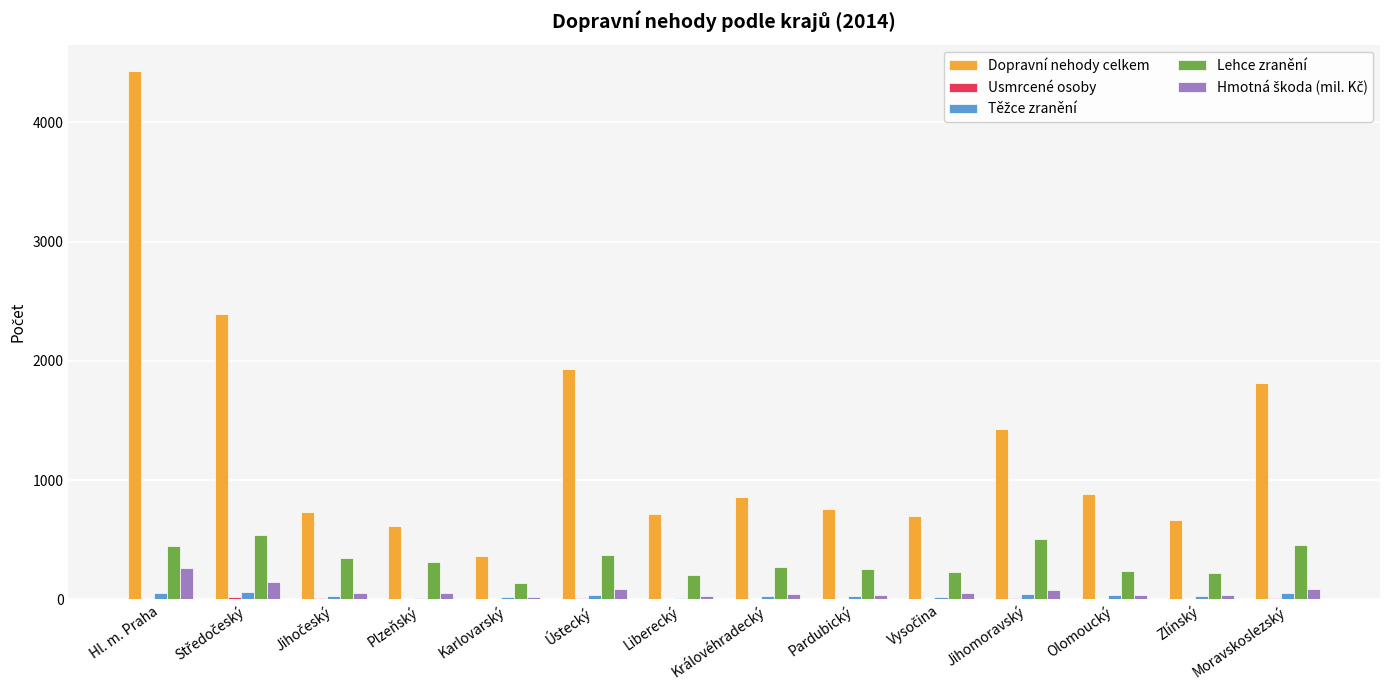

What is the greatest value displayed?

4430